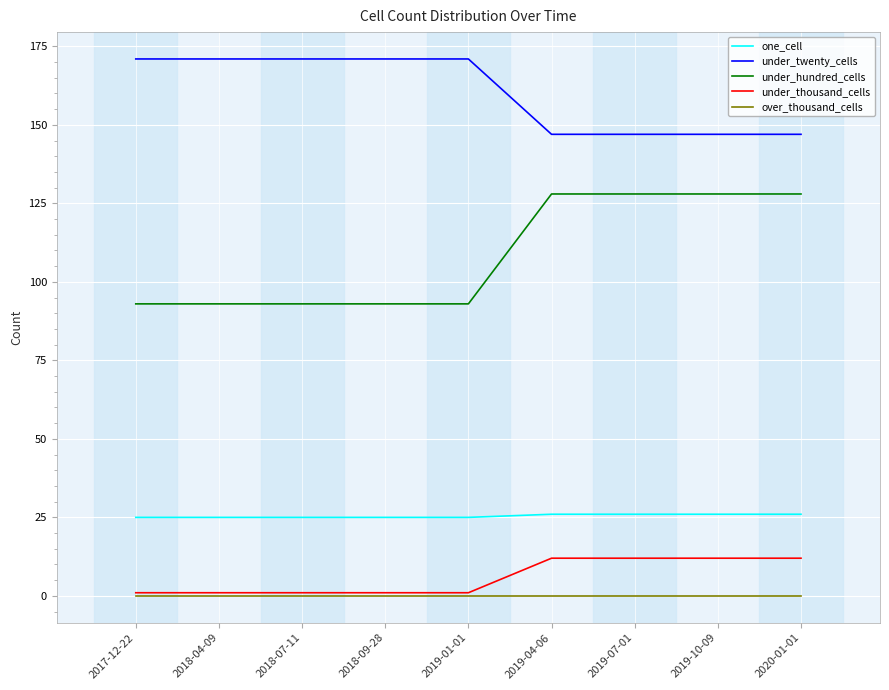

What is the sum of the under_thousand_cells values at 2019-04-06 and 2018-07-11?

13